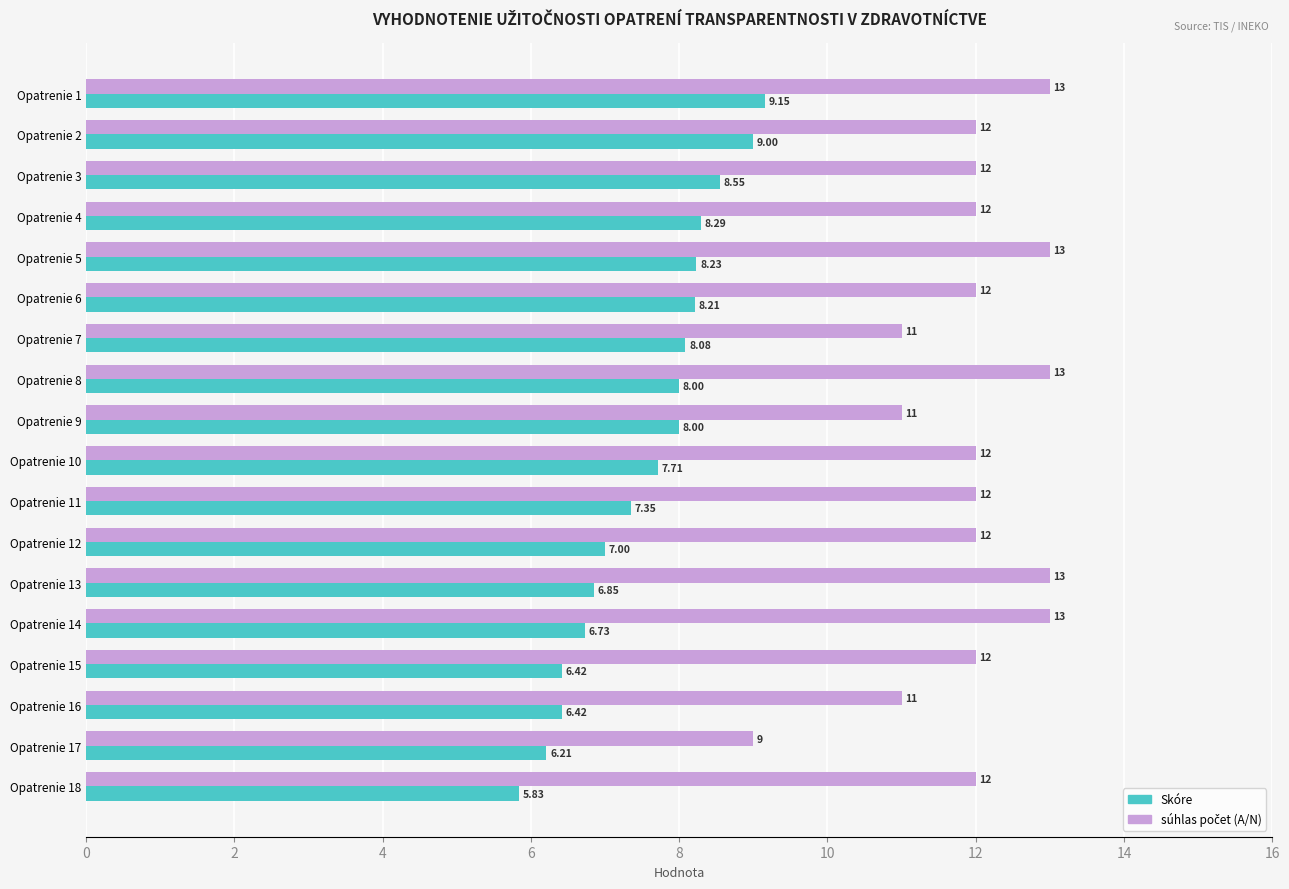

Which label corresponds to the smallest value in the chart?

Opatrenie 18